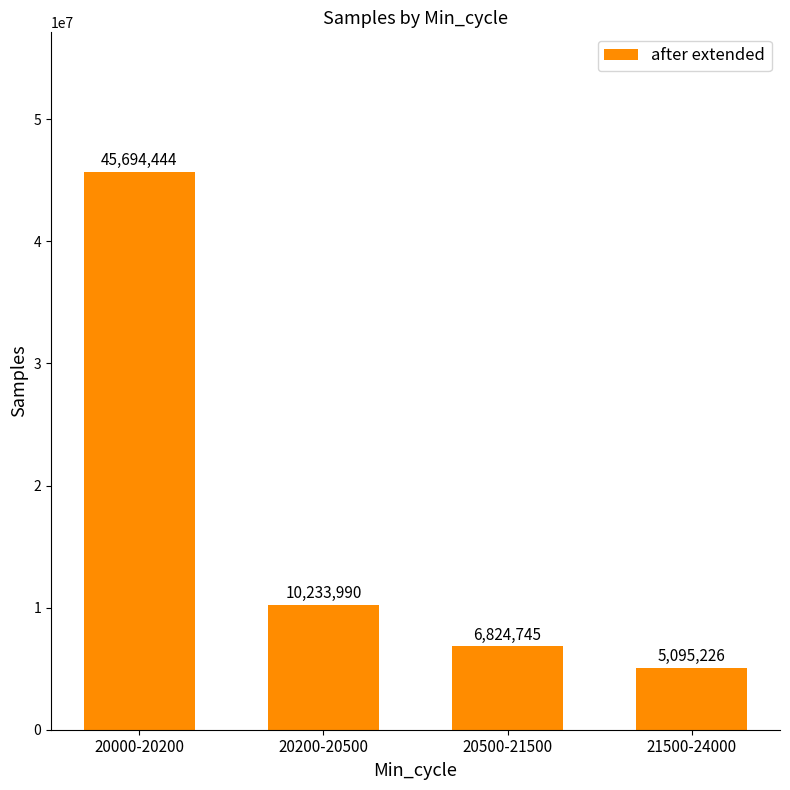

Are the bars grouped side by side (vs. stacked)?

No